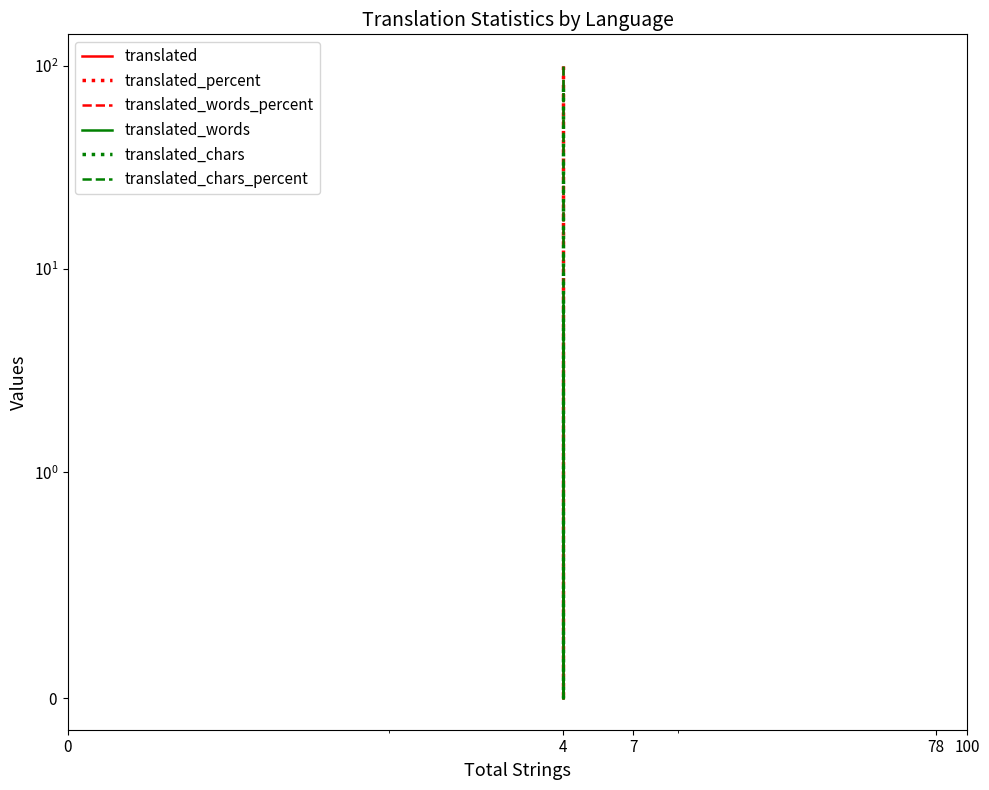

What is the value of the translated point at the 2nd from the left?

4